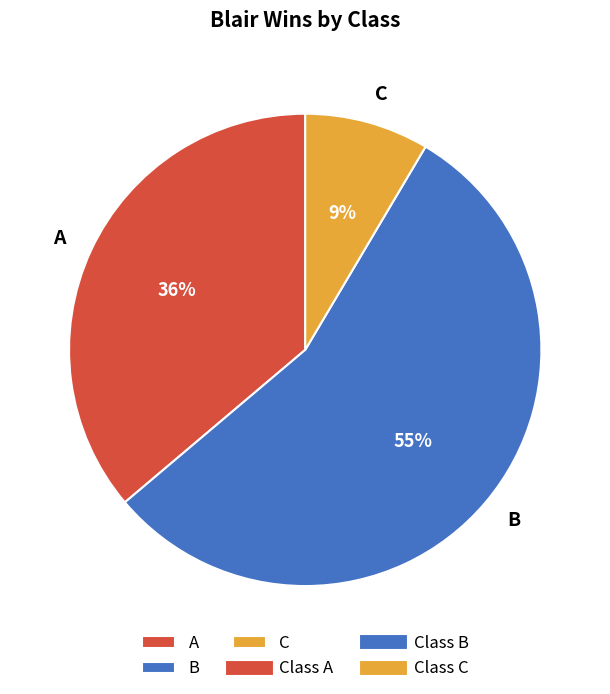

Which slice is the smallest?

C